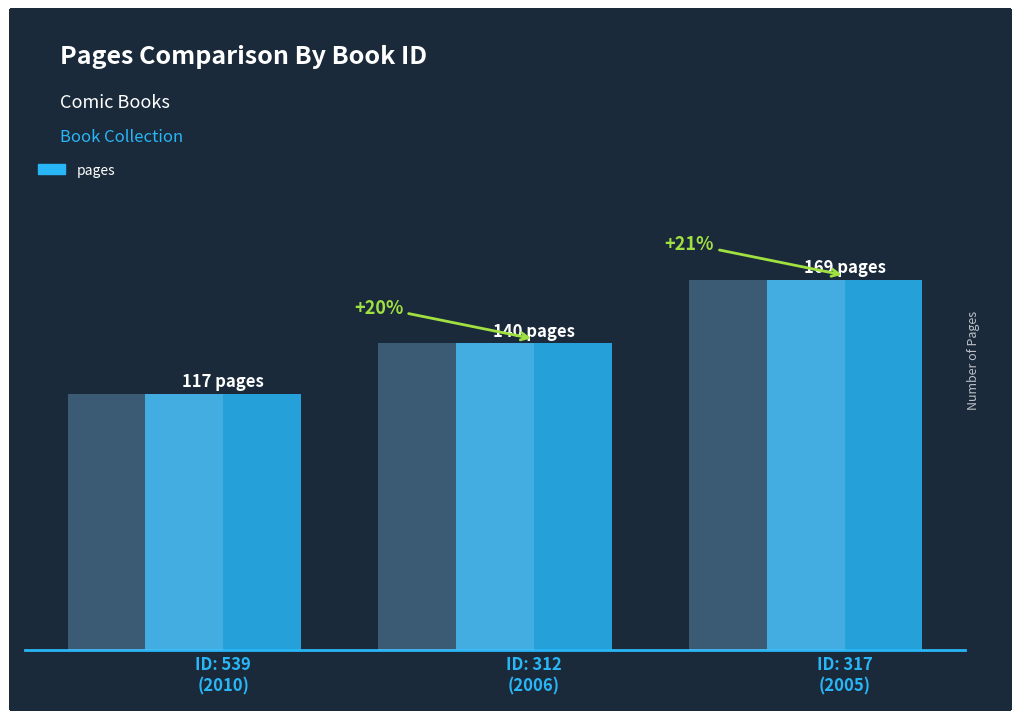

Rank the categories by value from highest to lowest.

ID: 317
(2005), ID: 312
(2006), ID: 539
(2010)